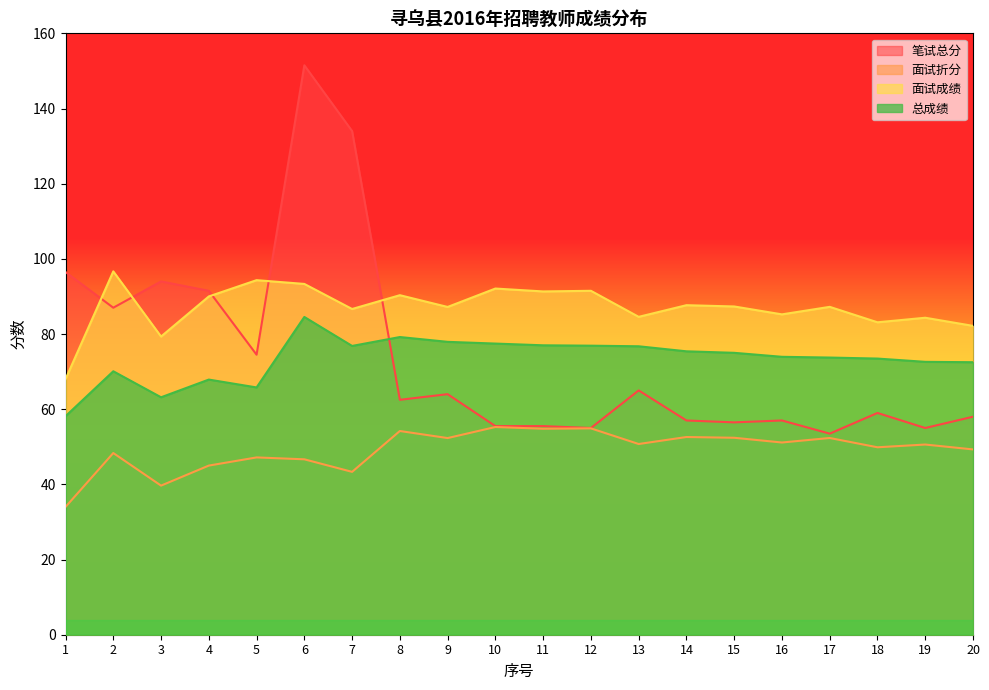

What is the smallest value displayed?

34.0